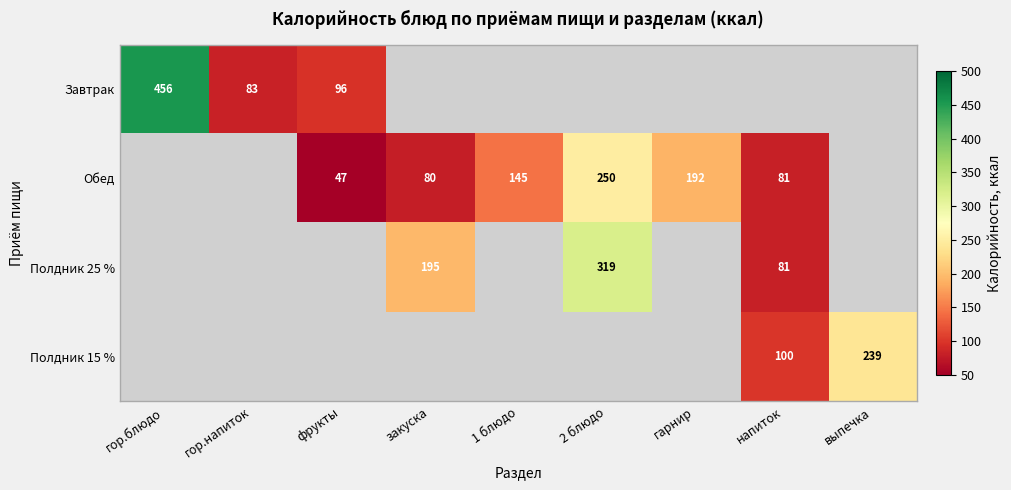

Is it true that Завтрак equals 37.8 at фрукты?

False